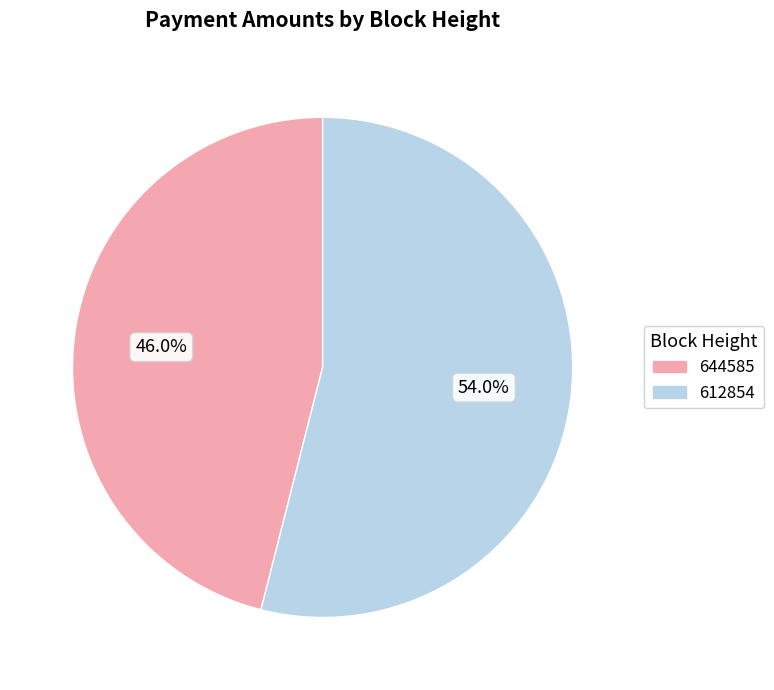

What is the smallest slice in the pie chart?

644585